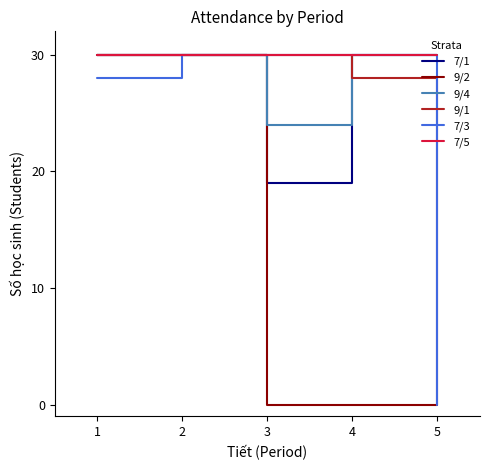

What is the difference between the maximum and minimum values in the 9/4 series?

6